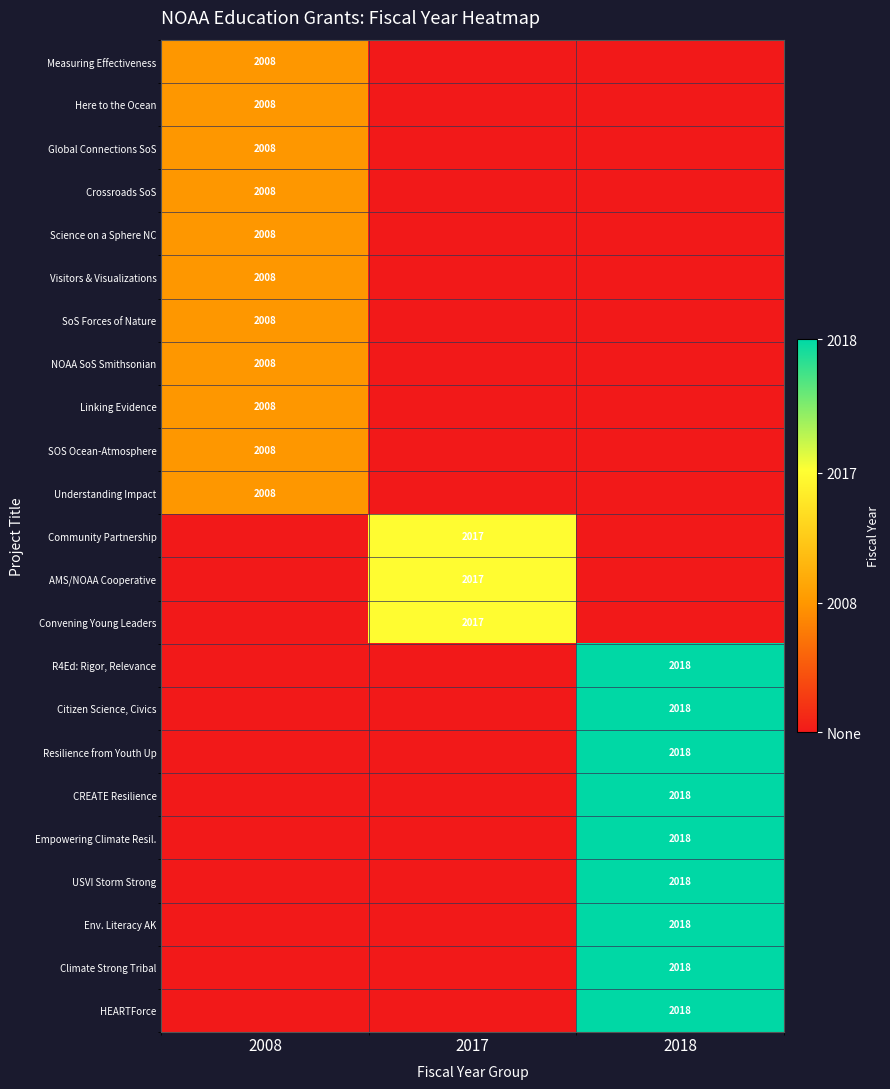

The Crossroads SoS series shows 2008 at 2008. True or false?

True